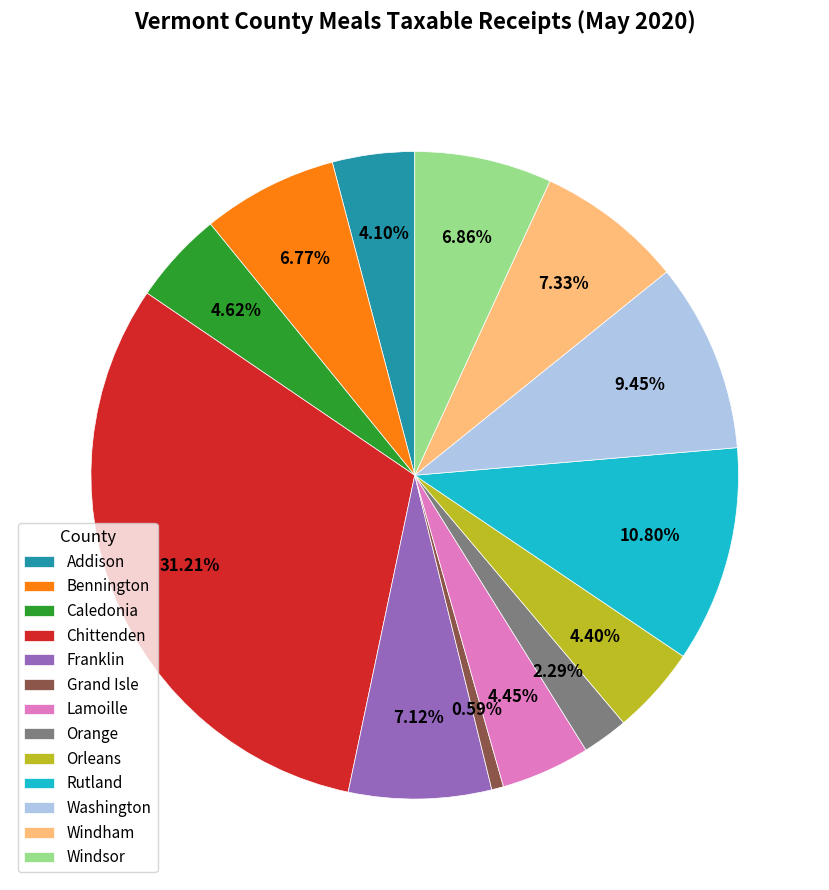

Which has a higher value, Windham or Rutland?

Rutland